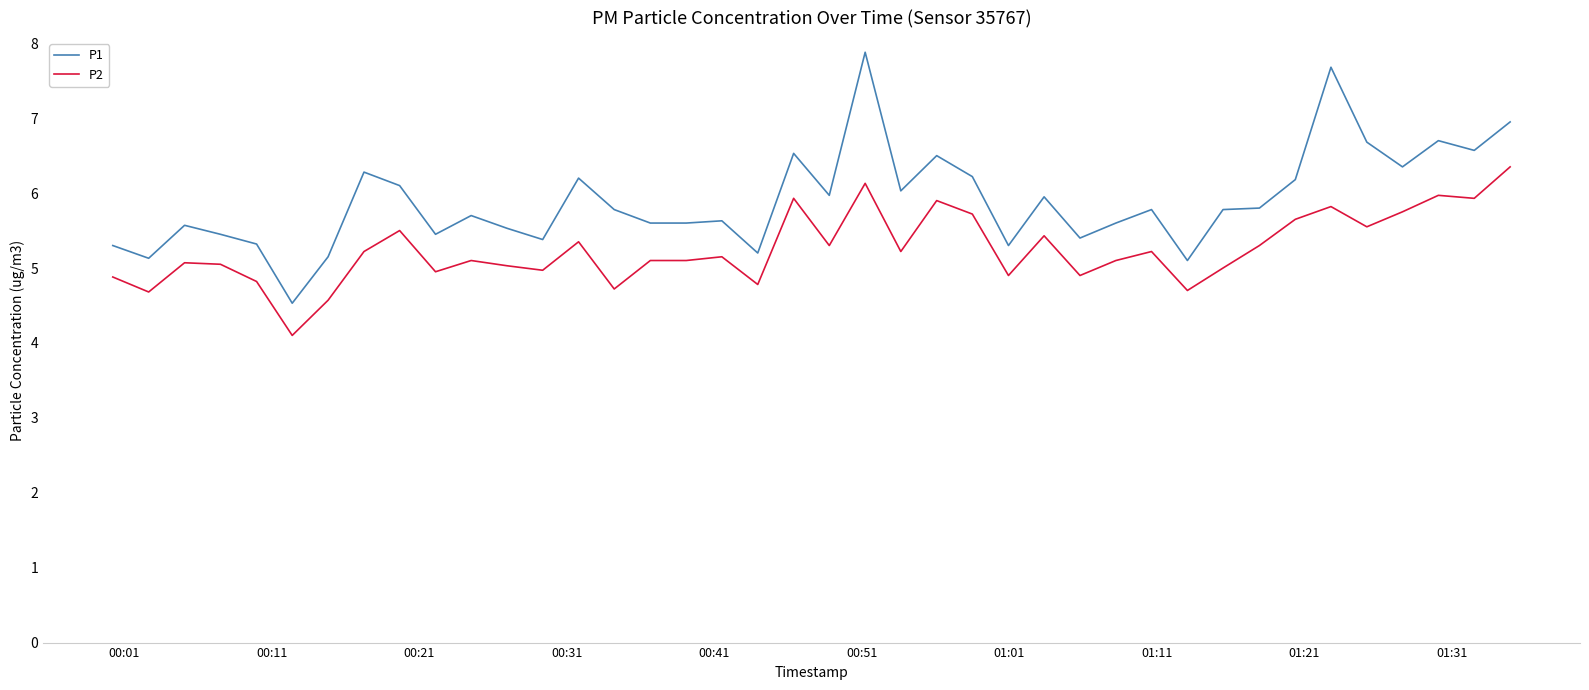

Which series has the largest range (max minus min)?

P1